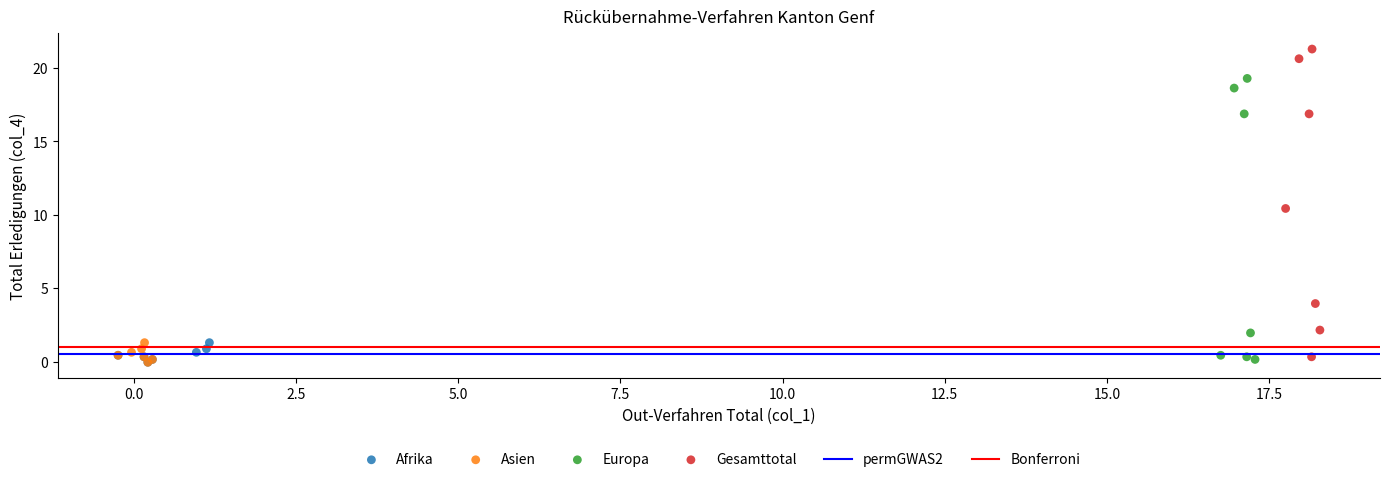

Which series contains the highest Y value?

Gesamttotal